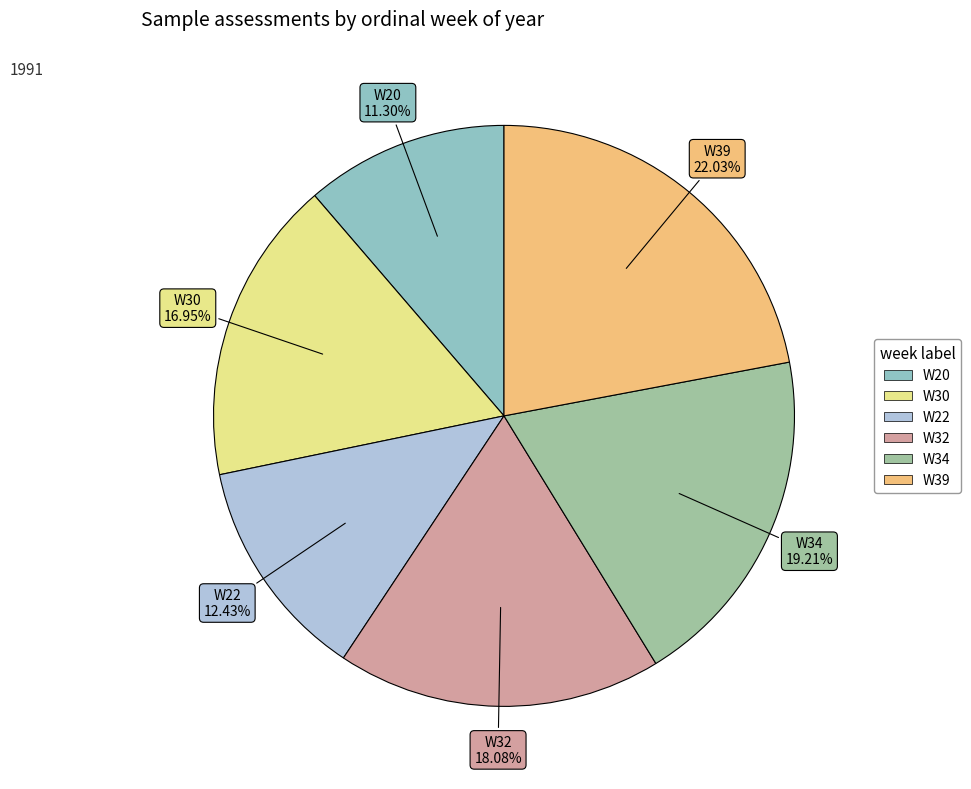

To the nearest percent, what is the combined percentage of W30 and W32?

35%